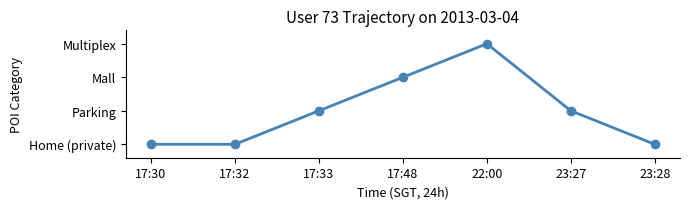

At which label does the data first exceed 1?

17:48